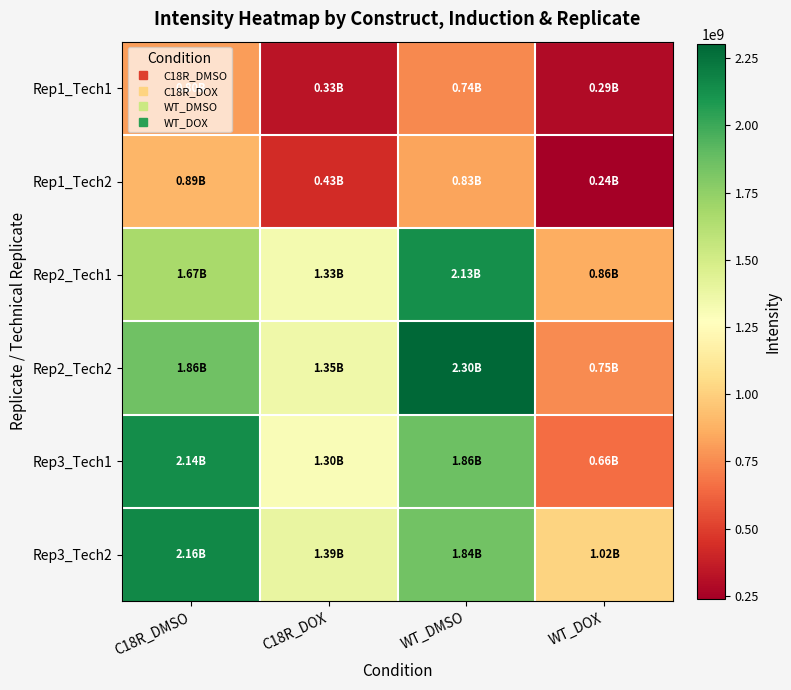

Between WT_DMSO and WT_DOX, which series saw the biggest shift?

Rep2_Tech2